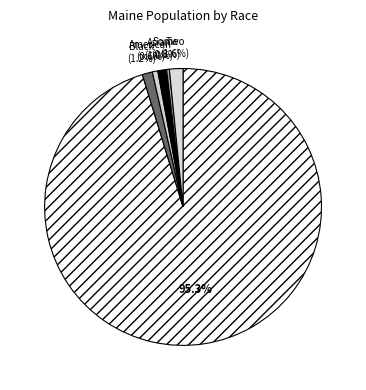

Which category has the biggest portion of the pie?

White alone